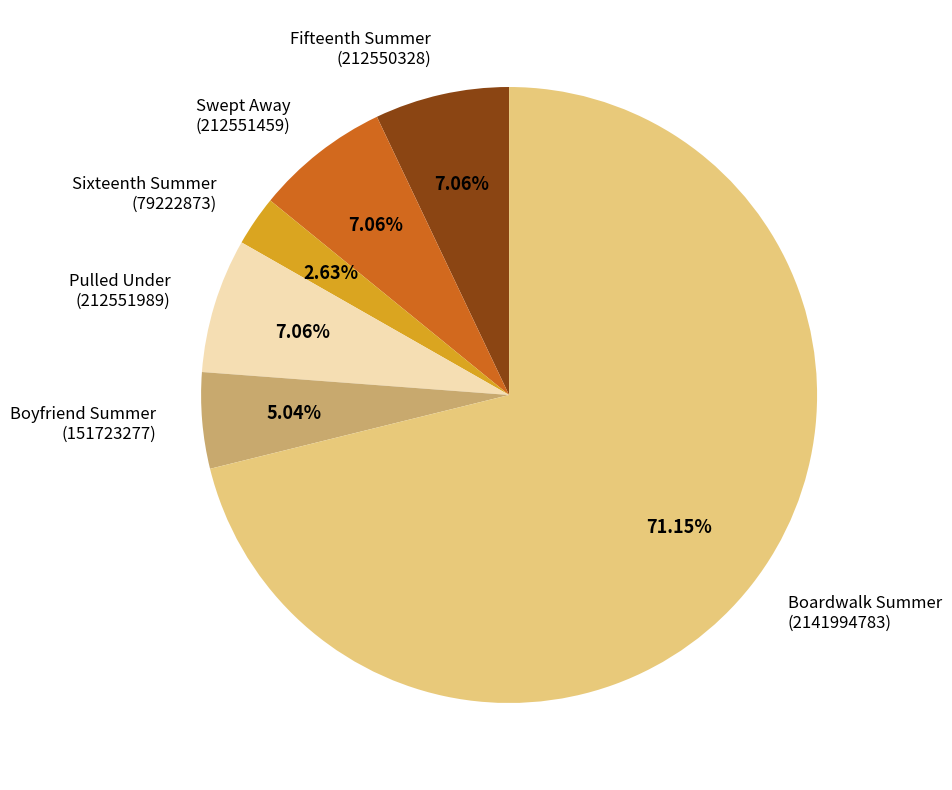

Is the sum of Swept Away and Boyfriend Summer greater than half?

No